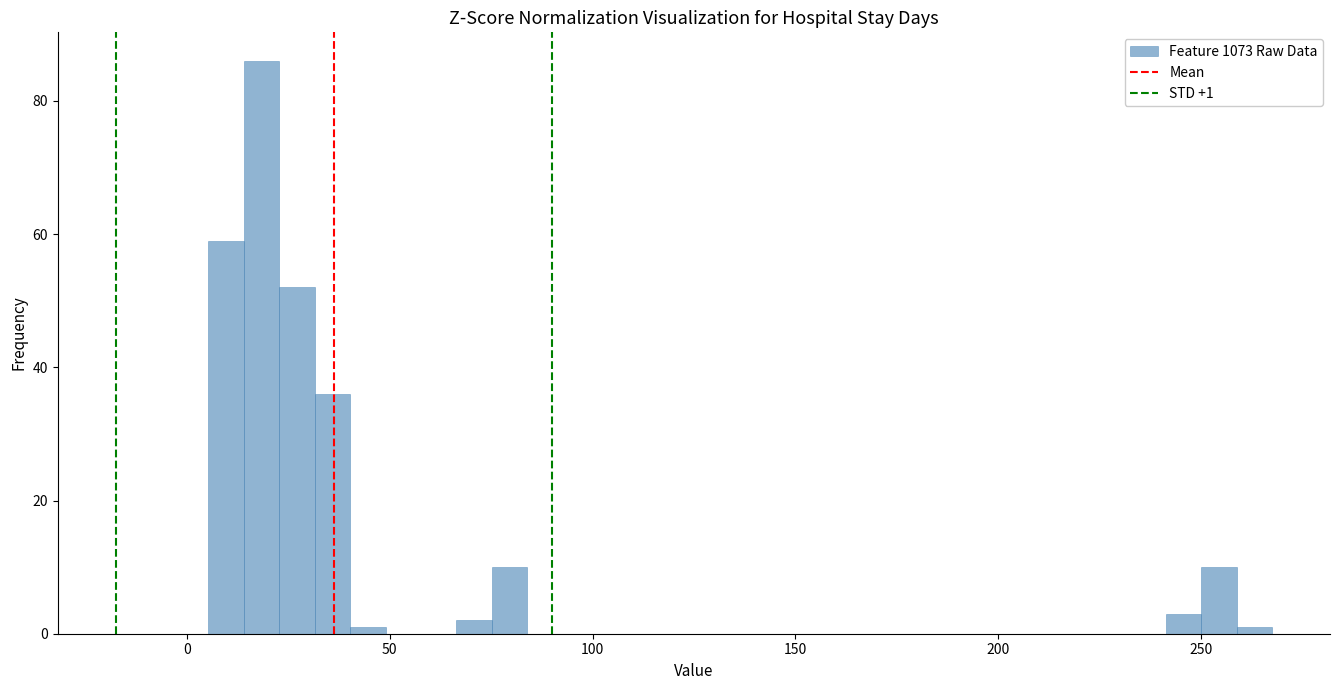

Read against the x-axis, roughly where is the centre of the tallest bar?

20